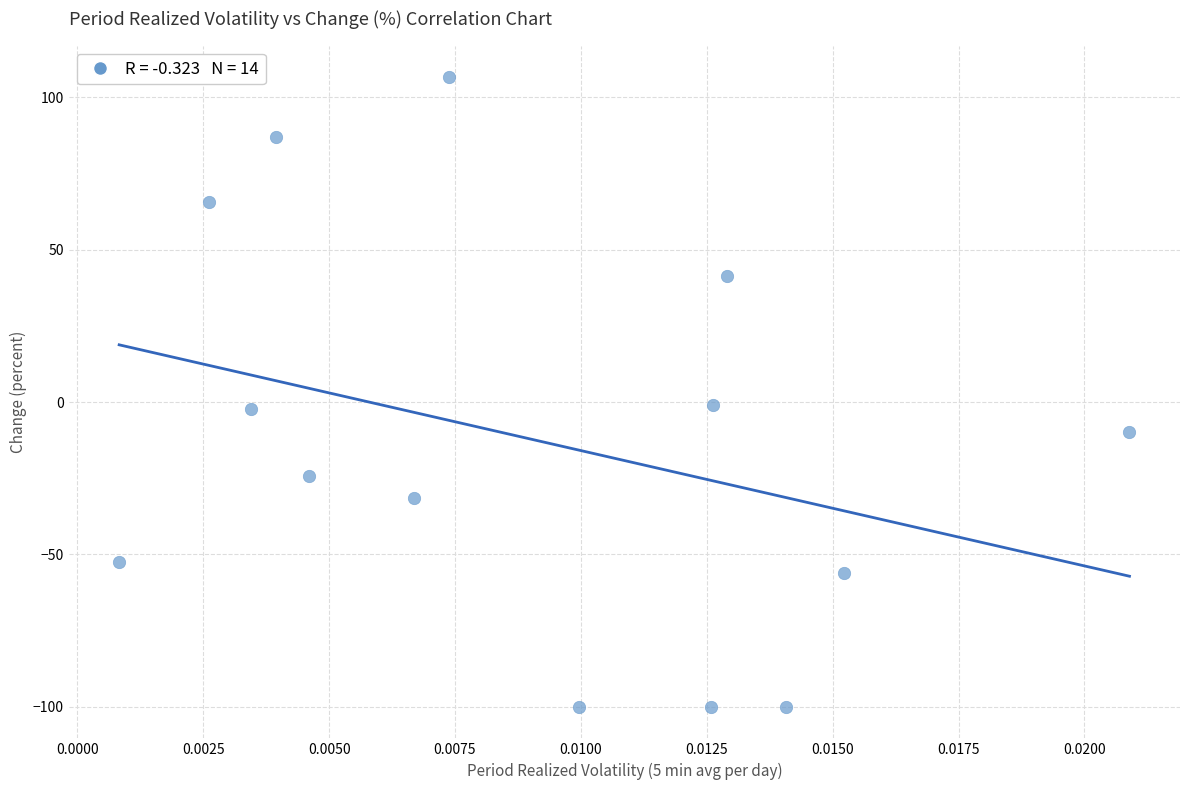

What is the range of Y values (max minus min)?

206.6